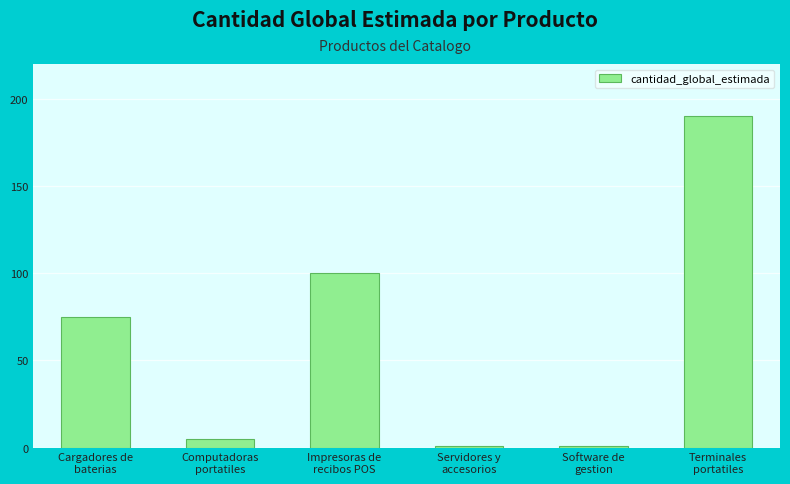

What is the maximum value shown in the chart?

190